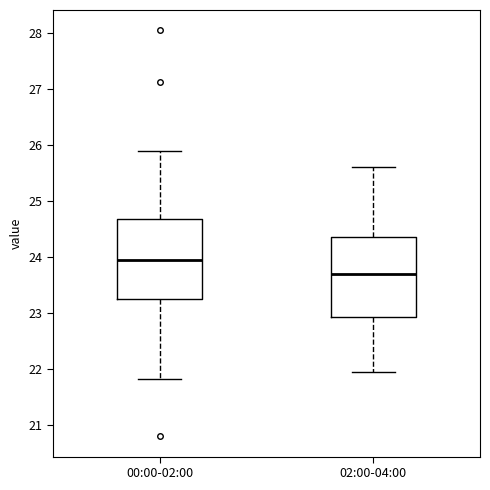

Where does the upper whisker of the box for 02:00-04:00 end on the y-axis? The values are not printed on the chart, so give them approximately, as read against the axis.

25.6